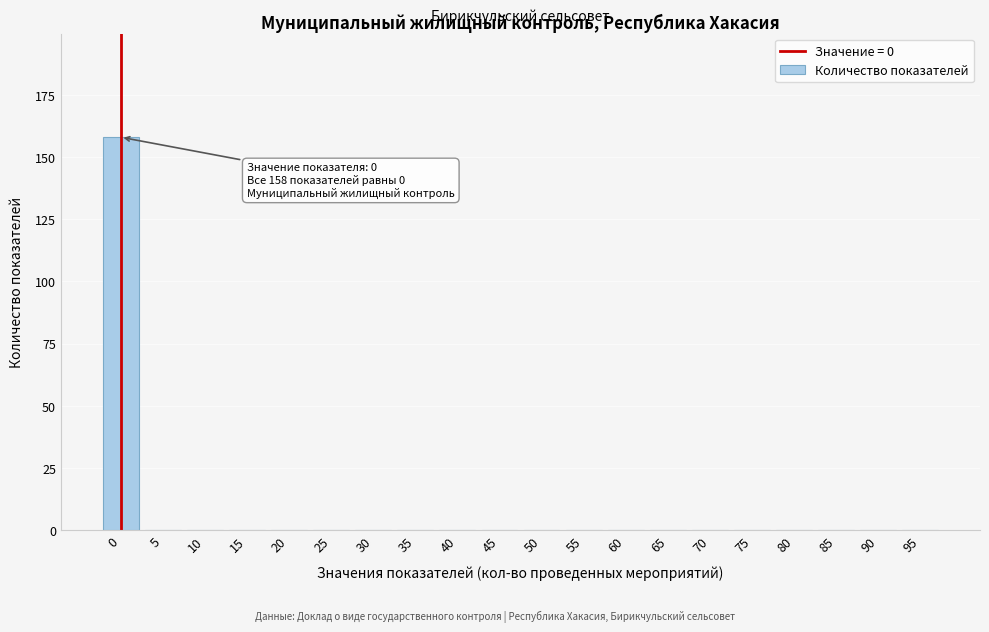

Reading right to left, transcribe all the data shown in this chart.

95=0	90=0	85=0	80=0	75=0	70=0	65=0	60=0	55=0	50=0	45=0	40=0	35=0	30=0	25=0	20=0	15=0	10=0	5=0	0=158